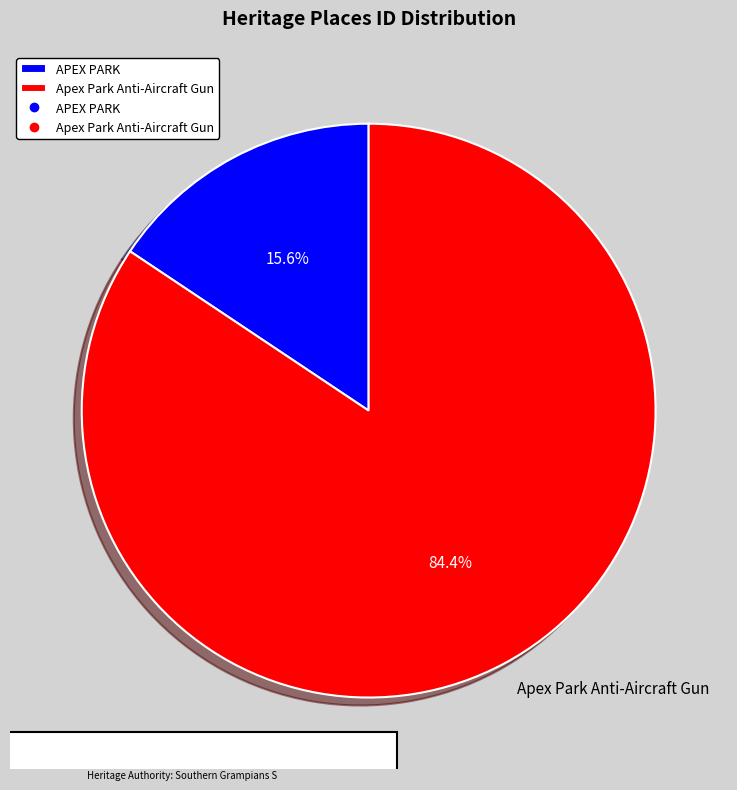

What percentage is the Apex Park Anti-Aircraft Gun slice, to the nearest percent?

84%